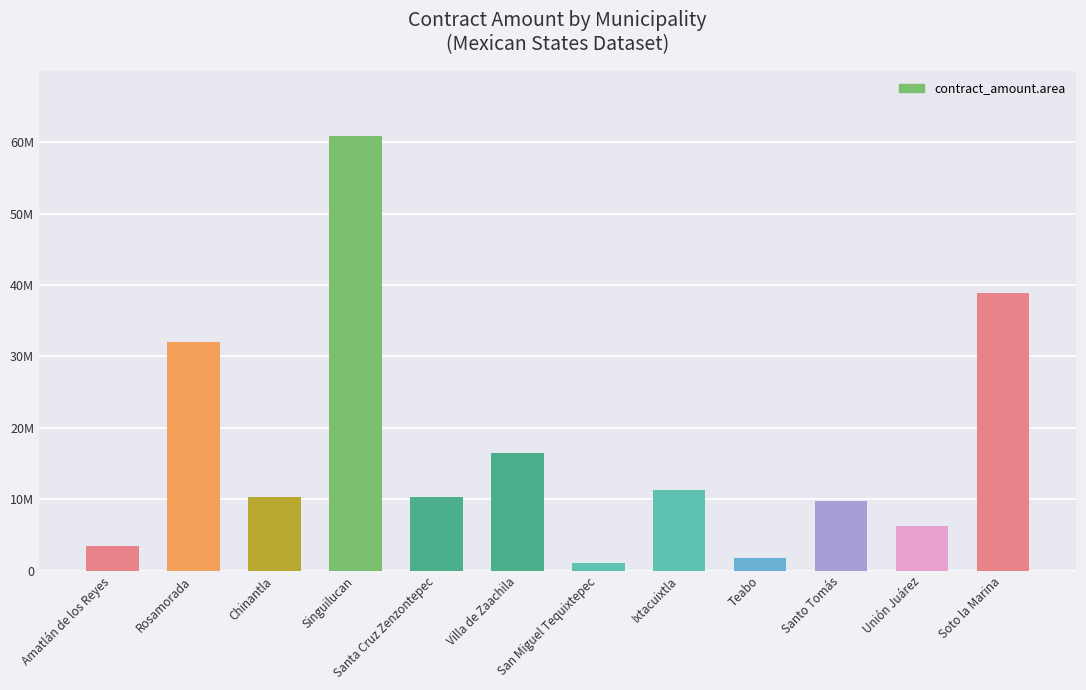

Does the chart contain any negative values?

No